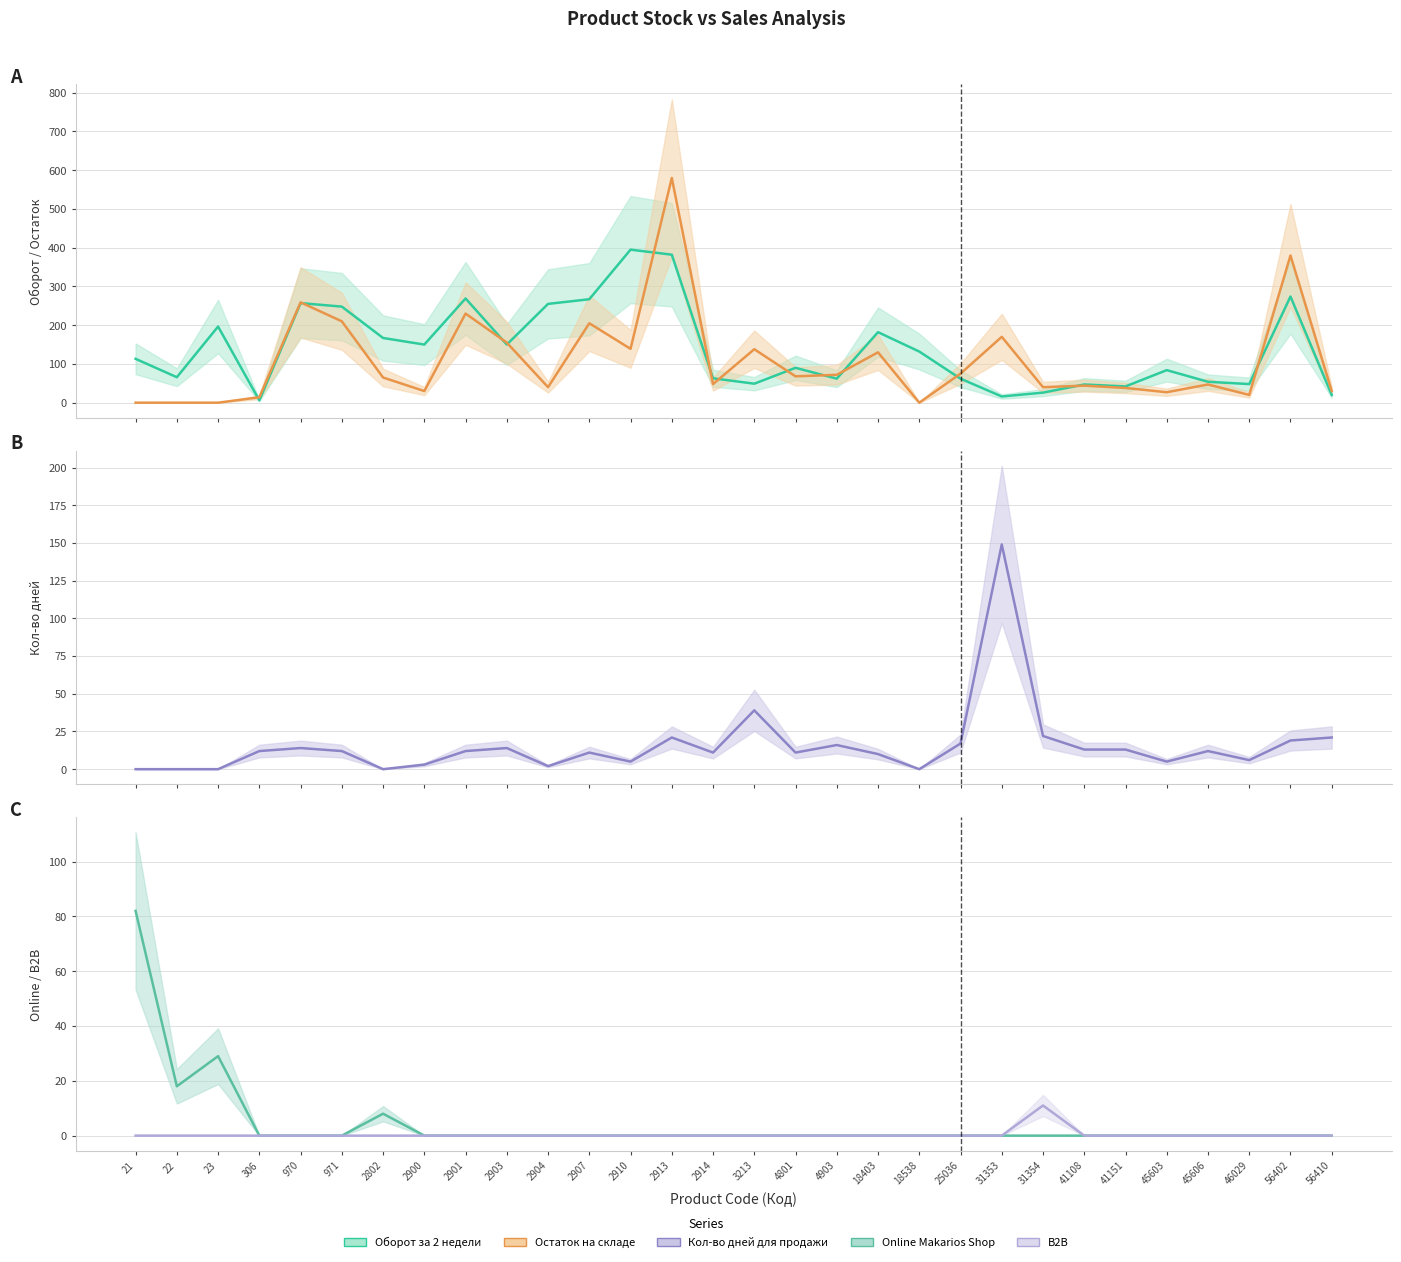

Which series has the largest total across all categories?

Оборот за 2 недели (в шт) (line)